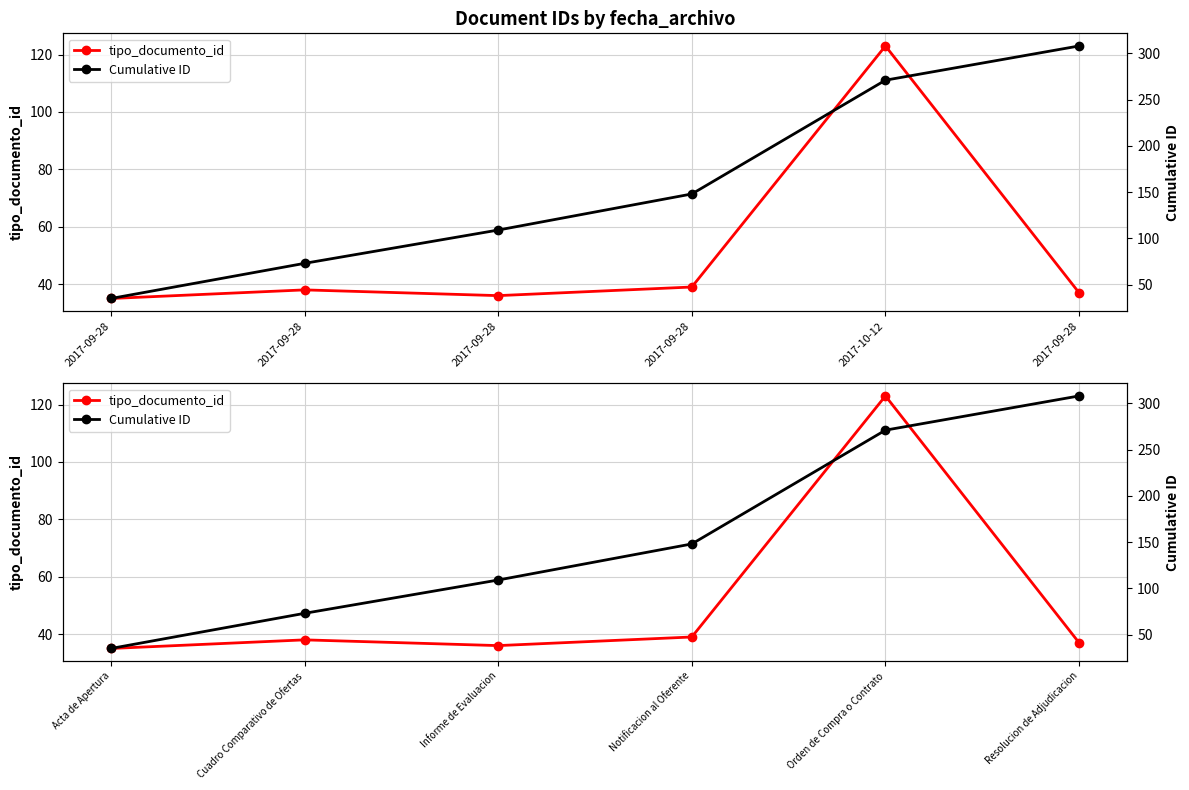

What is the difference between the second highest and minimum values in the Cumulative ID series?

236